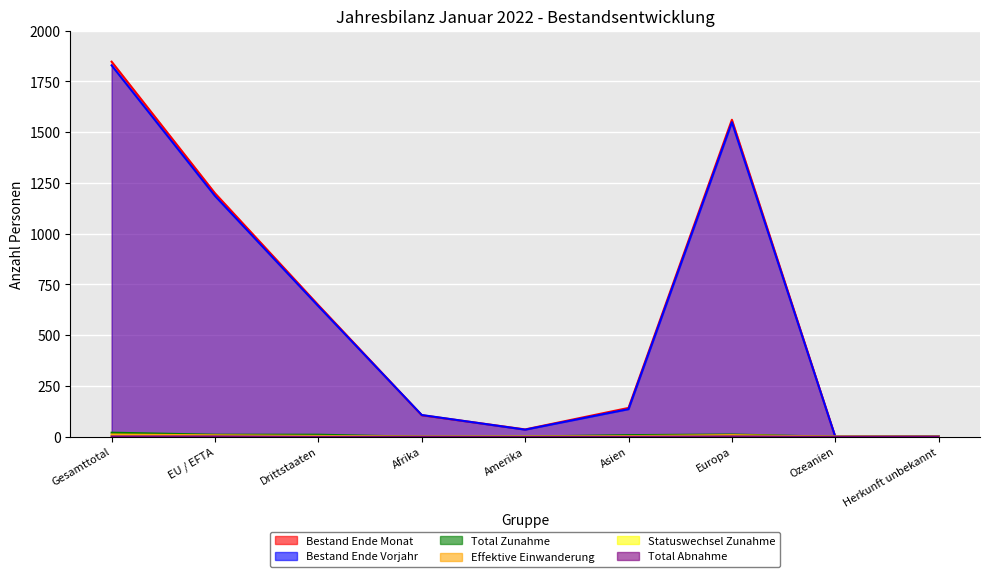

Which has a higher value, Afrika or Herkunft unbekannt?

Afrika